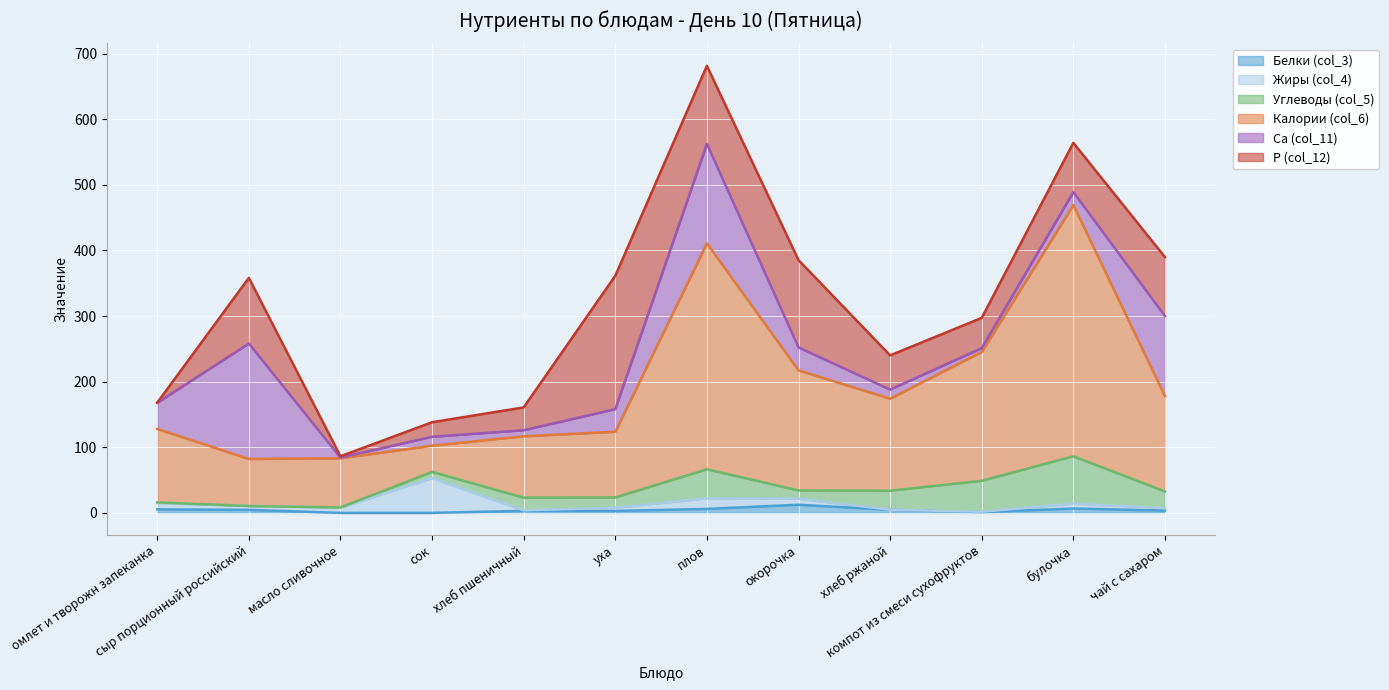

What is the total value across all series at плов?

681.5